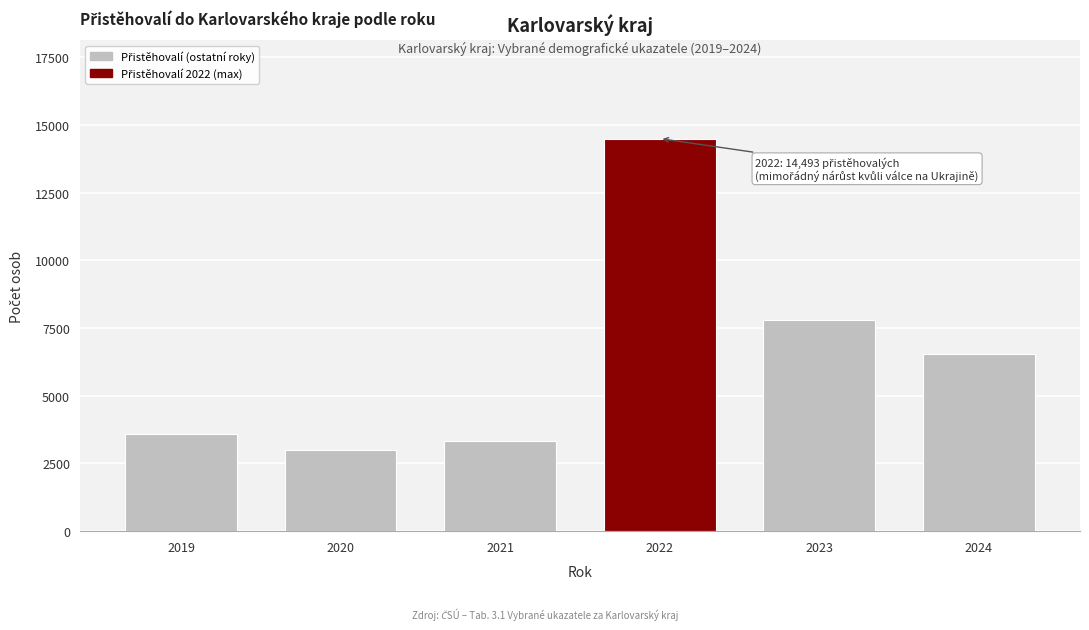

Reading left to right, extract all data points from this chart.

2019=3572	2020=3002	2021=3335	2022=14493	2023=7799	2024=6527